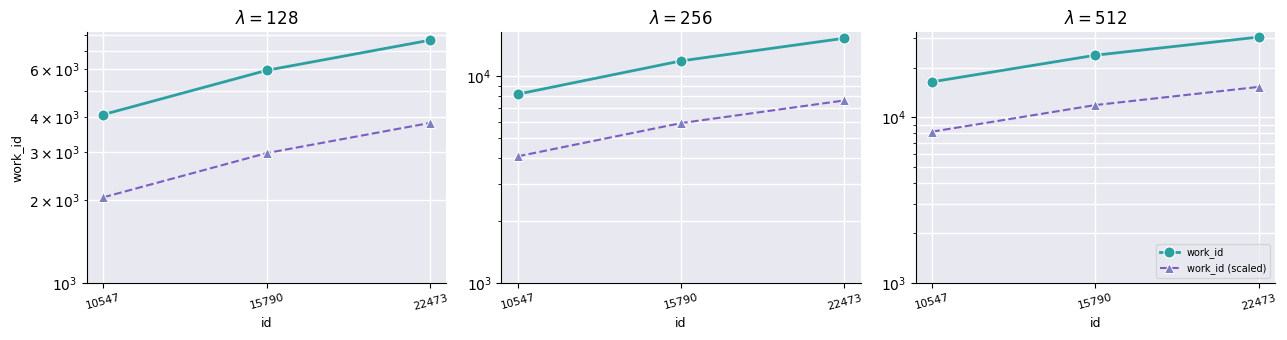

What is the total value across all series at 22473?

45816